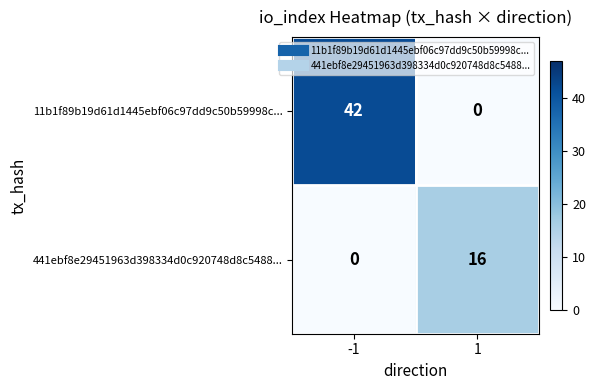

The value of 11b1f89b19d61d1445ebf06c97dd9c50b59998c... at 1 is 0. True or false?

True